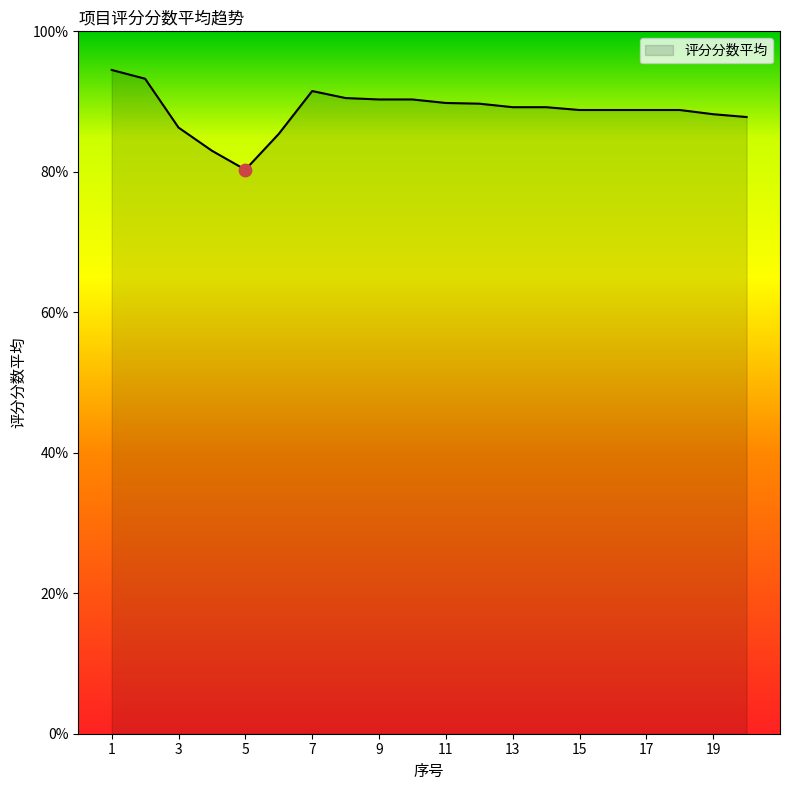

What is the difference between the maximum and minimum values?

14.2